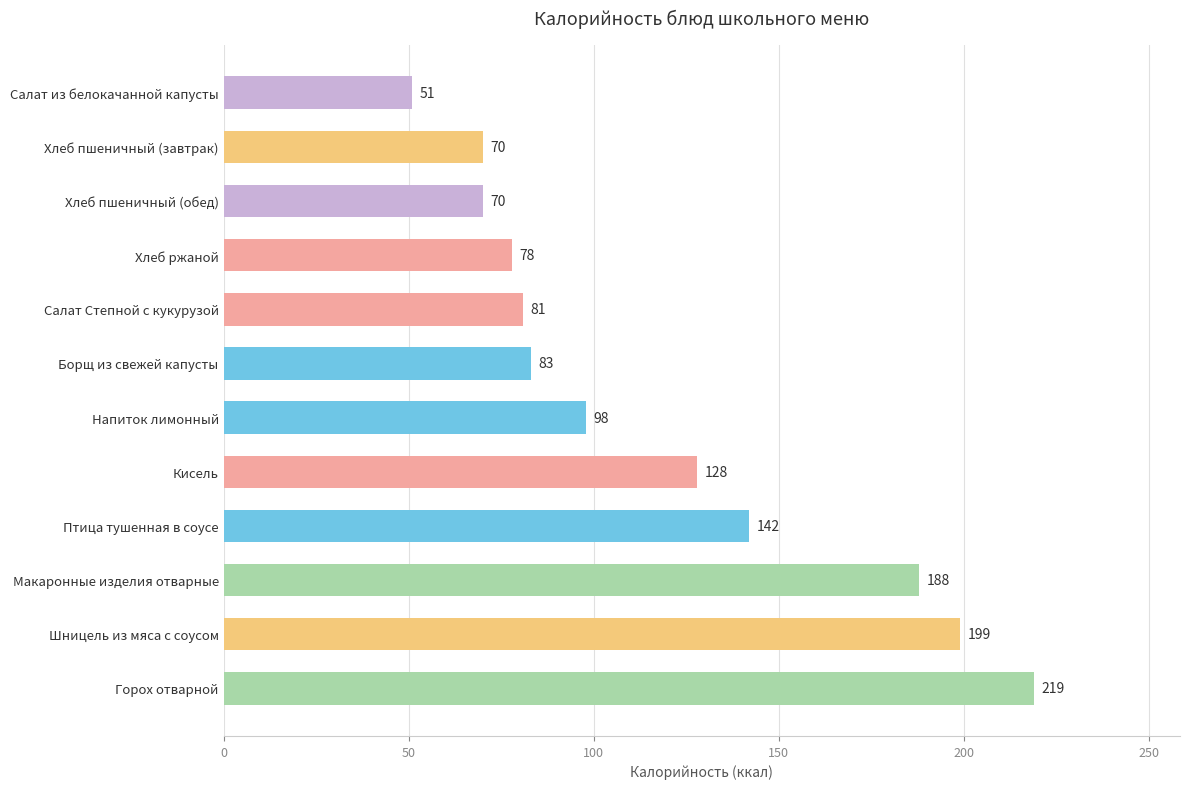

What is the minimum value shown in the chart?

51